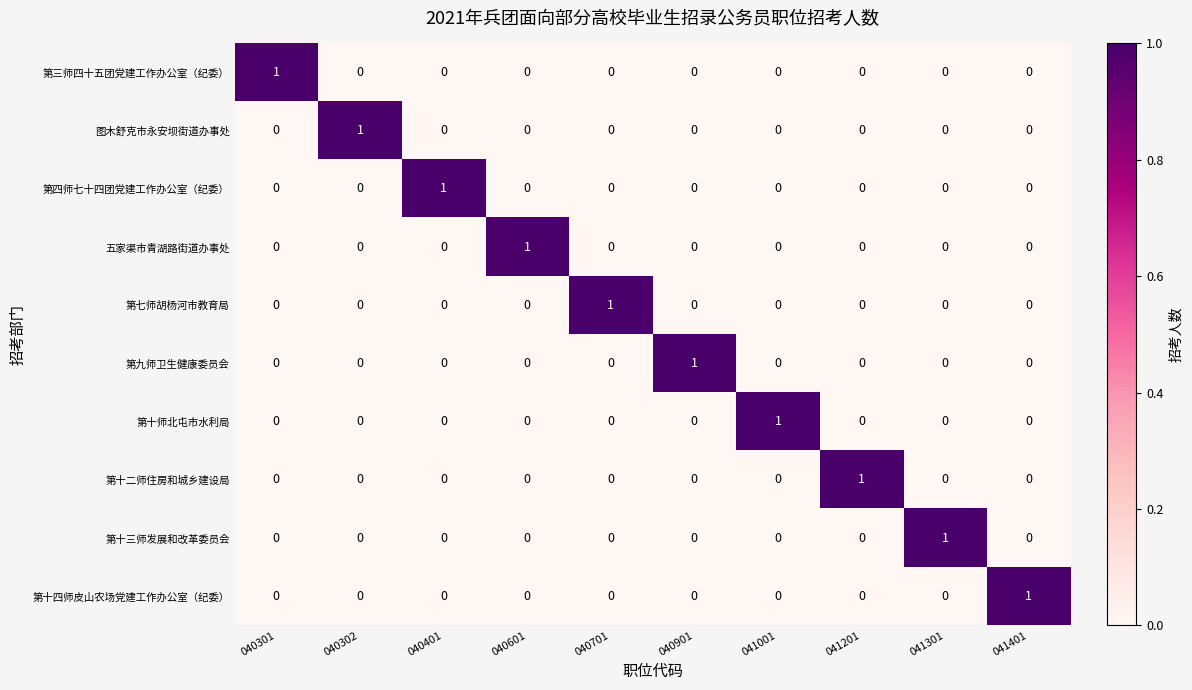

True or false: 图木舒克市永安坝街道办事处 has a value of 0 at 040701.

True